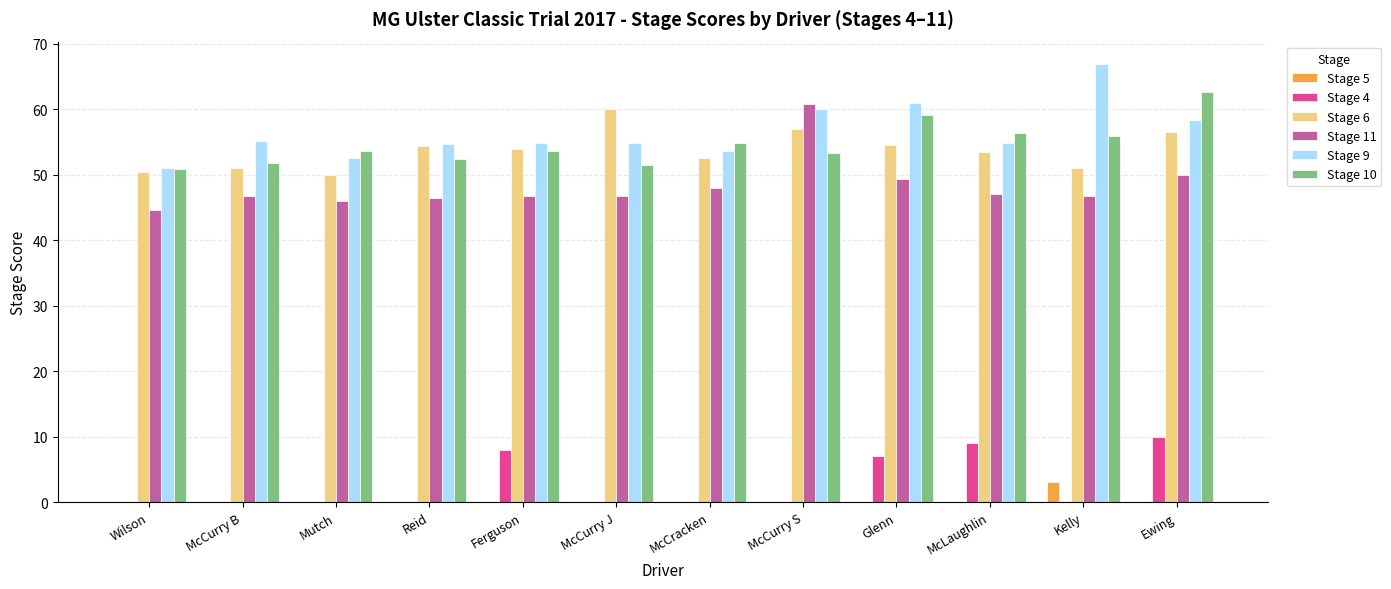

Is the value of Stage 5 at Kelly greater than the value of Stage 9 at Reid?

No